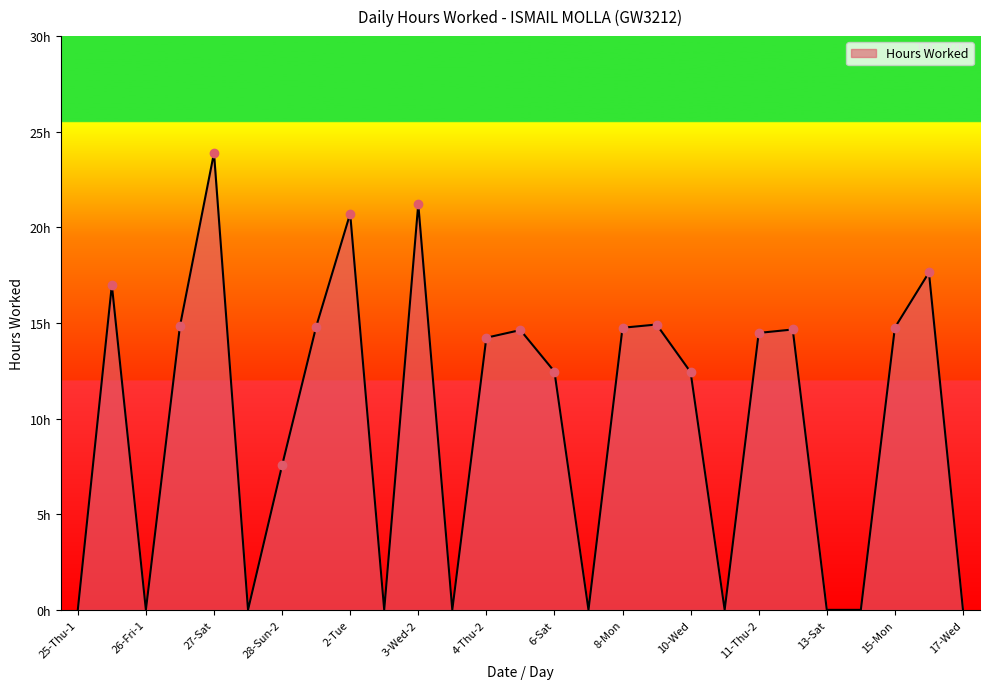

What is the label of the 9th point from the left?

2-Tue